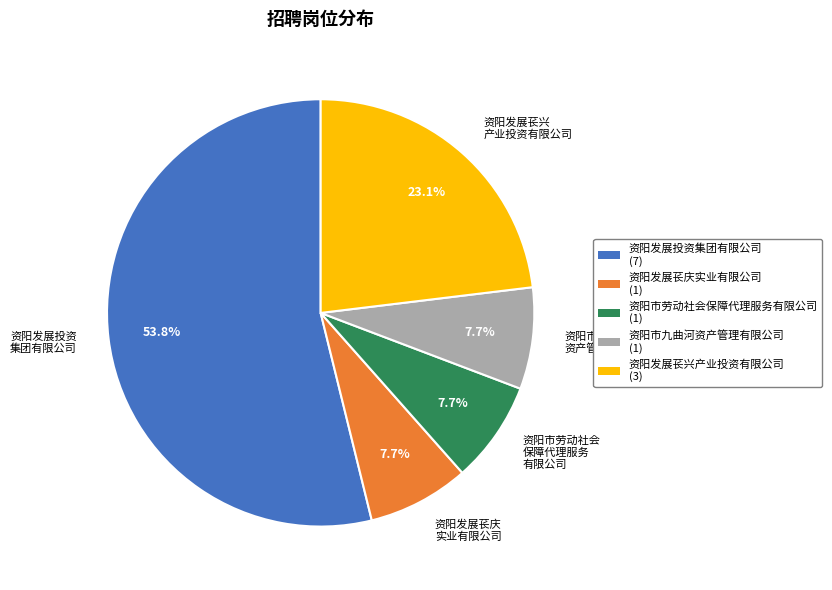

To the nearest percent, what is the average slice percentage?

20%